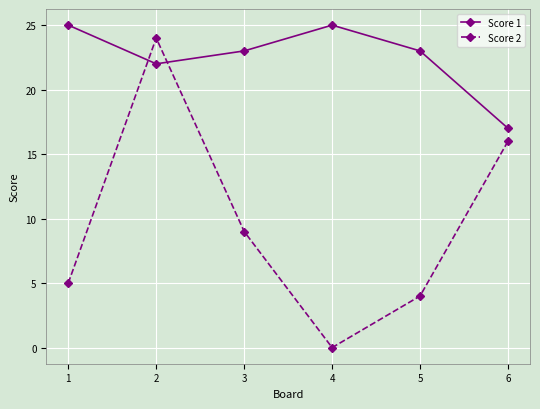

The value of Score 1 at 5 is 39. True or false?

False